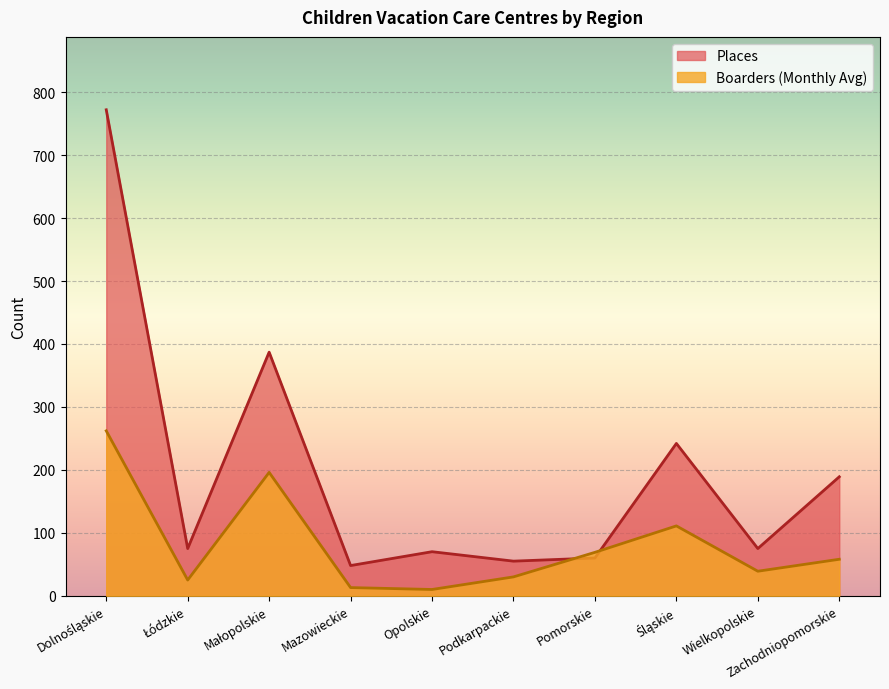

Between which two adjacent categories do Places and Boarders (Monthly Avg) first intersect?

Podkarpackie and Pomorskie